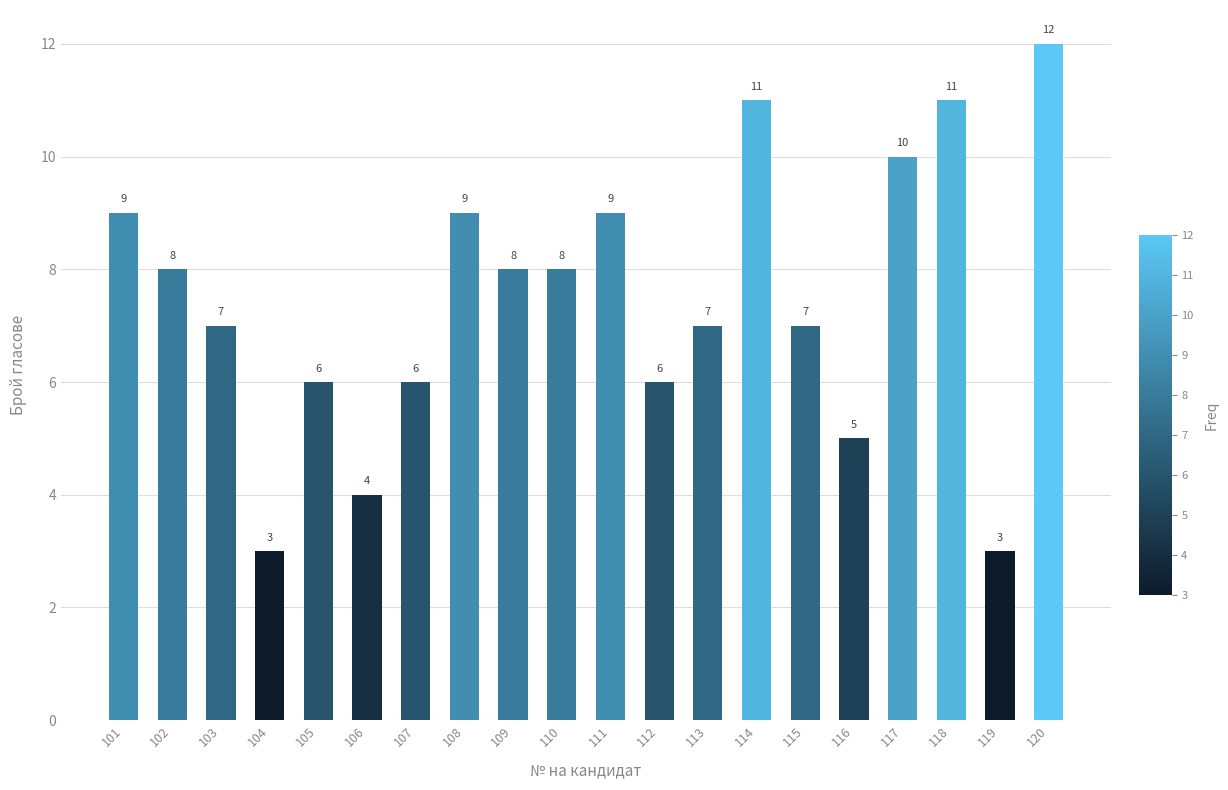

How many values are between 6 and 9?

12